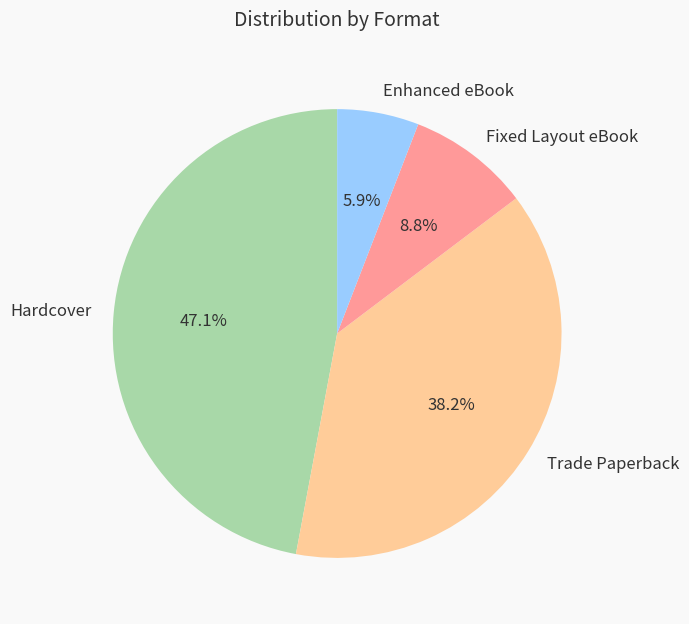

To the nearest percent, what is the difference between the Enhanced eBook and Trade Paperback slice percentages?

32%